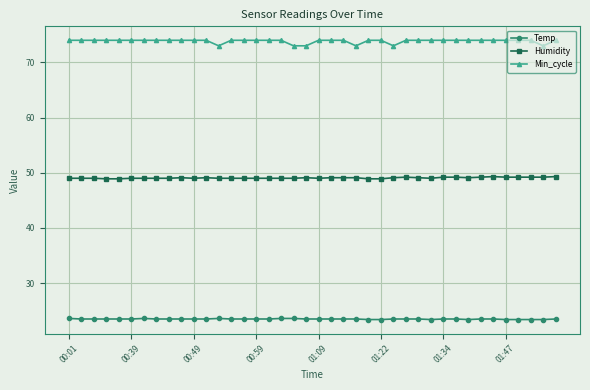

What are all the series names shown in the legend?

Temp, Humidity, Min_cycle